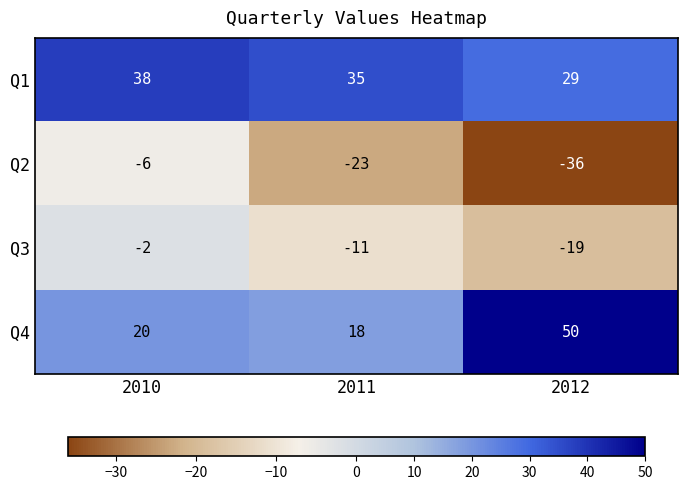

Count the number of categories in the chart.

3